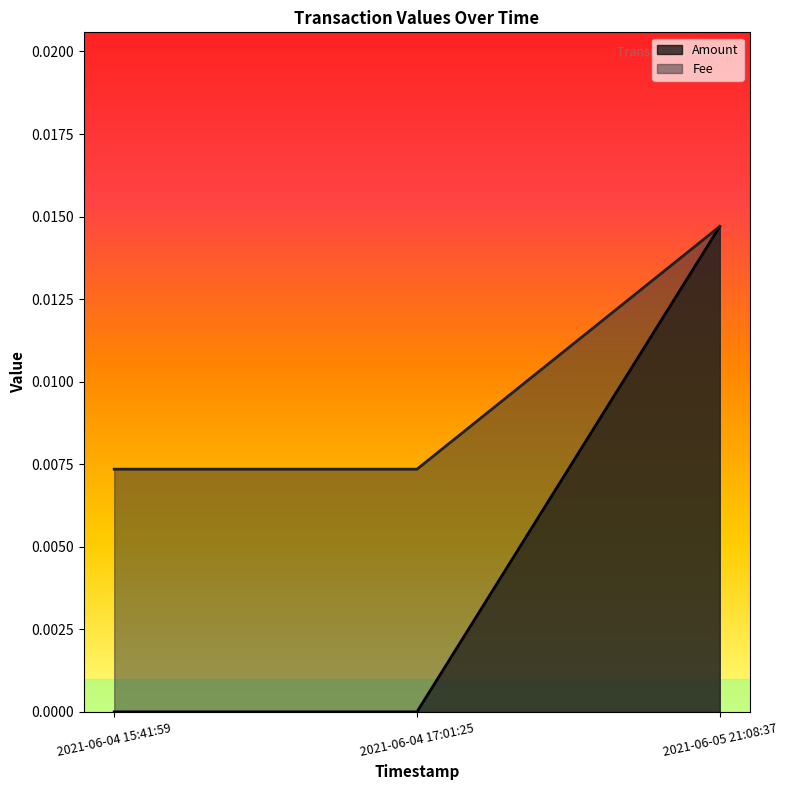

Which label corresponds to the largest value in the chart?

2021-06-05 21:08:37